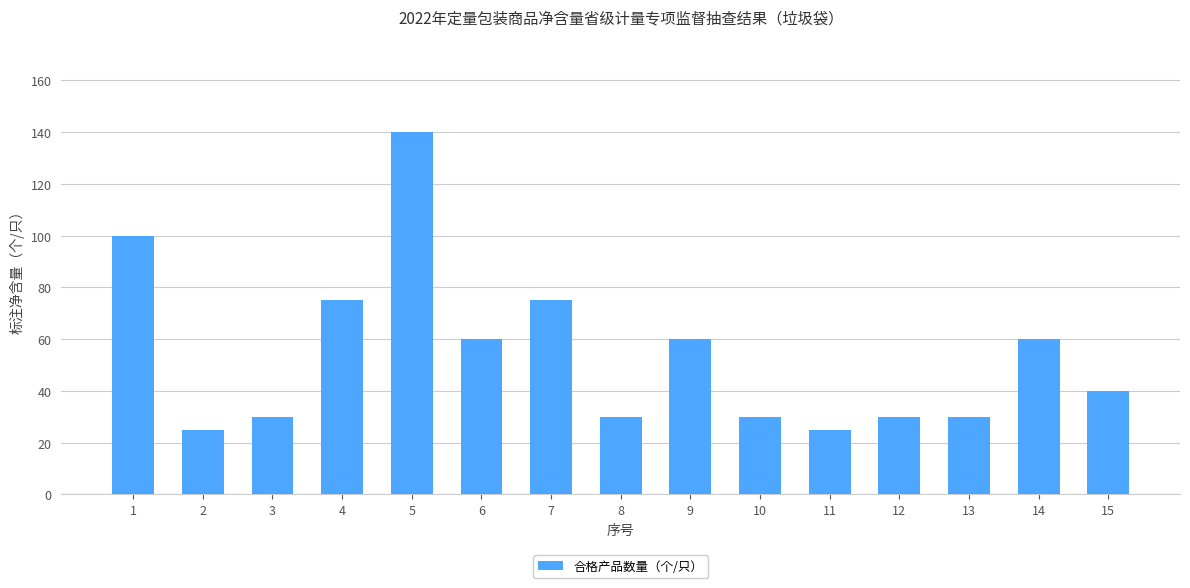

What is the ratio of the value at 2 to the value at 9?

0.4